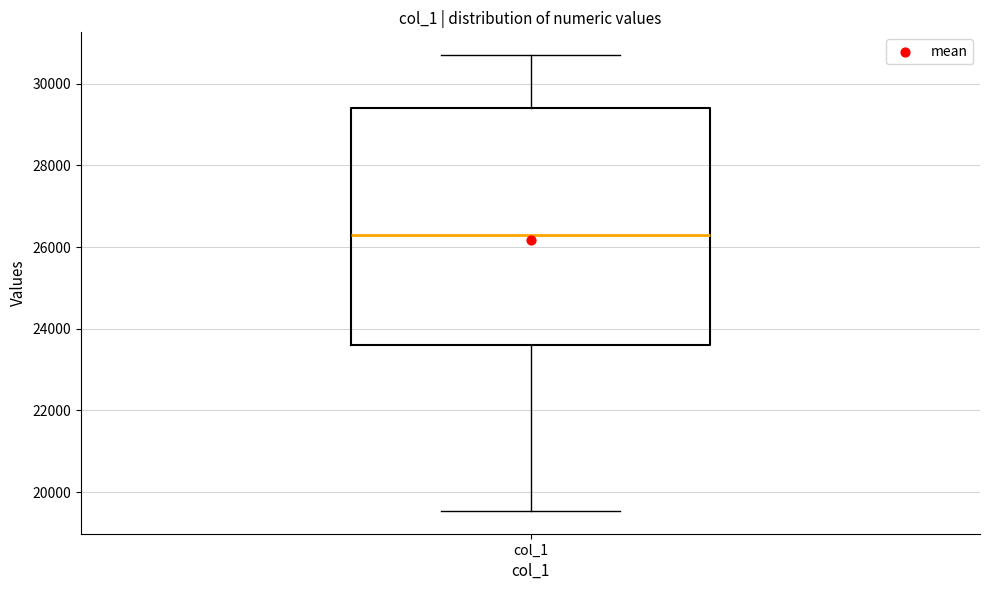

Read this box plot against the y-axis: the position of the median line, the range covered by the box, and the ends of both whiskers. The values are not printed on the chart, so give them approximately, as read against the axis.

median 26400, box 23600 to 29400, whiskers 19600 to 30600